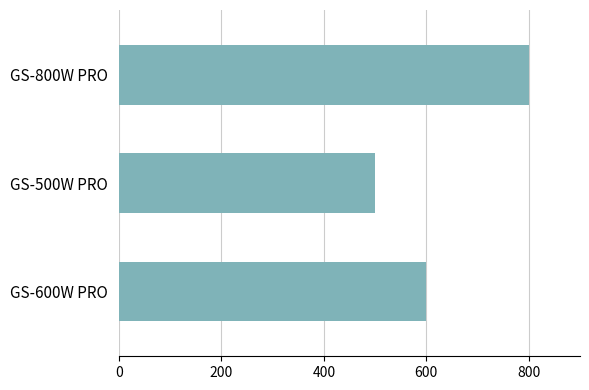

What is the sum of the values at GS-800W PRO and GS-600W PRO?

1400